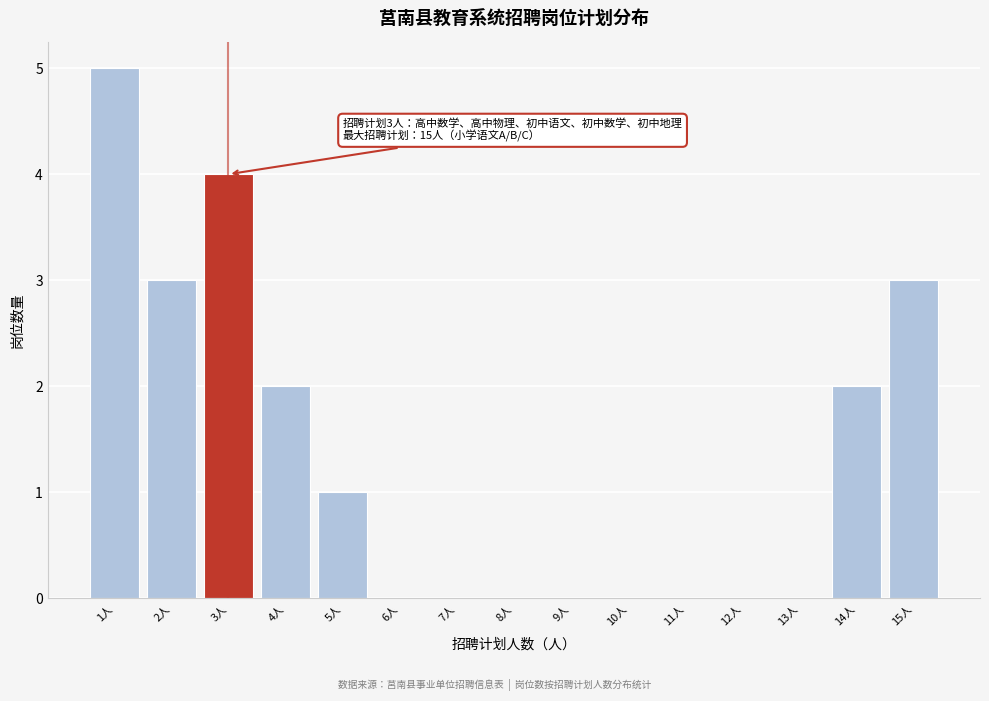

Reading left to right, transcribe all the data shown in this chart.

1人=5	2人=3	3人=4	4人=2	5人=1	6人=0	7人=0	8人=0	9人=0	10人=0	11人=0	12人=0	13人=0	14人=2	15人=3